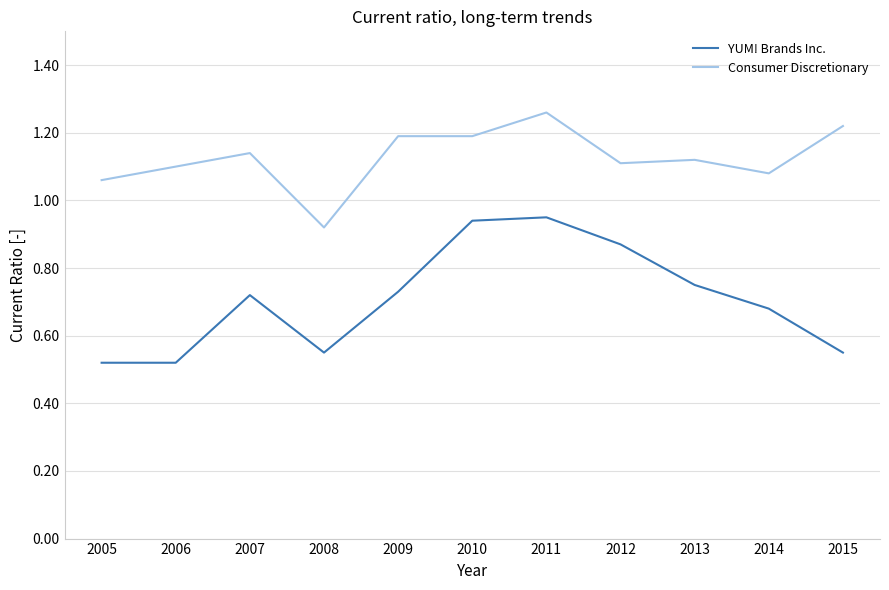

True or false: Consumer Discretionary and YUM! Brands Inc. intersect in this chart.

False